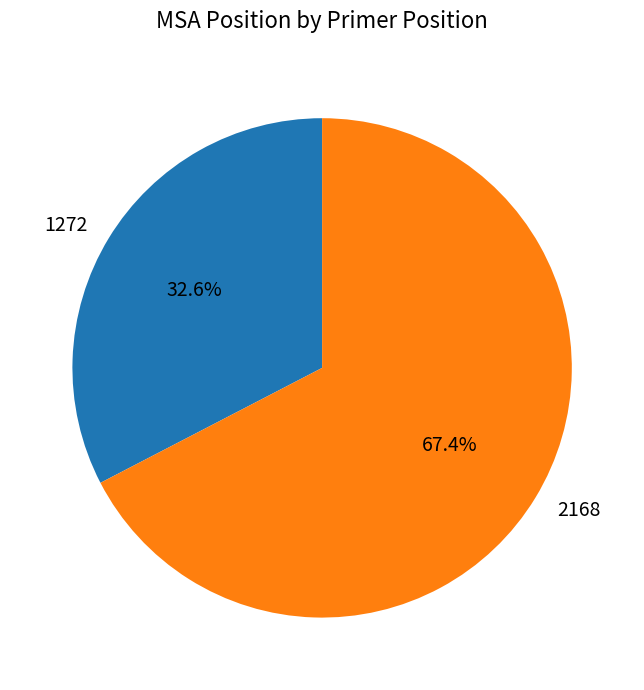

To the nearest percent, what is the difference between the 1272 and 2168 slice percentages?

35%